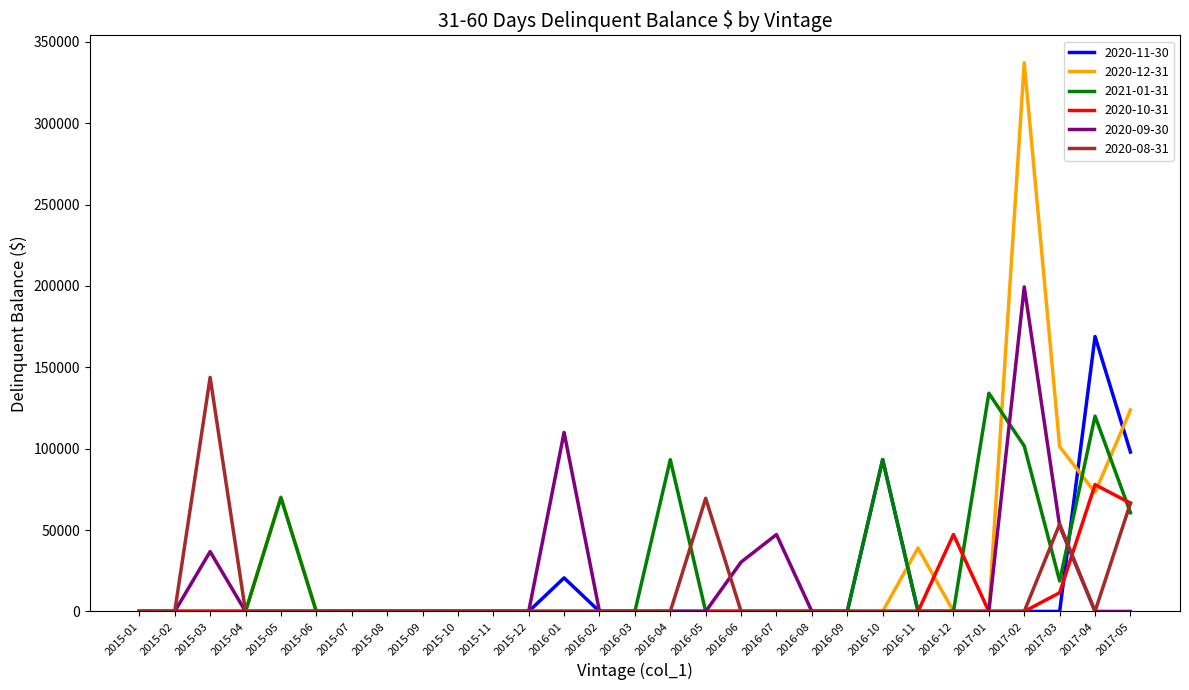

At which label is 2020-11-30 closest to 84482?

2016-10